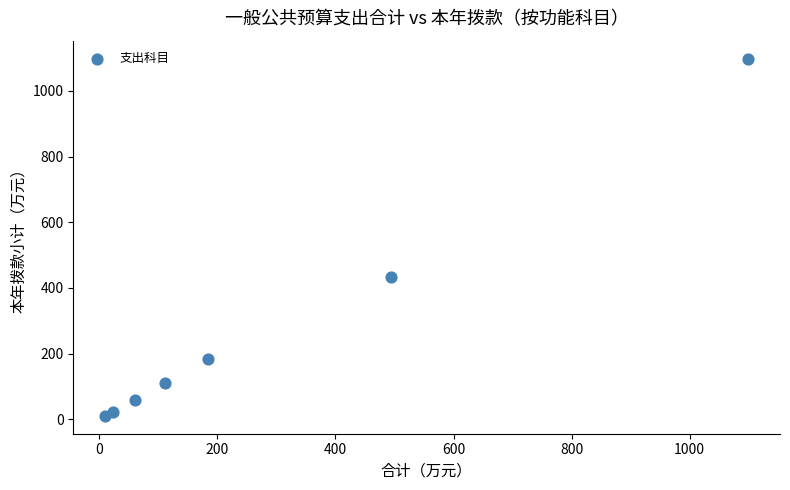

What Y value in the scatter plot is closest to 554?

434.6